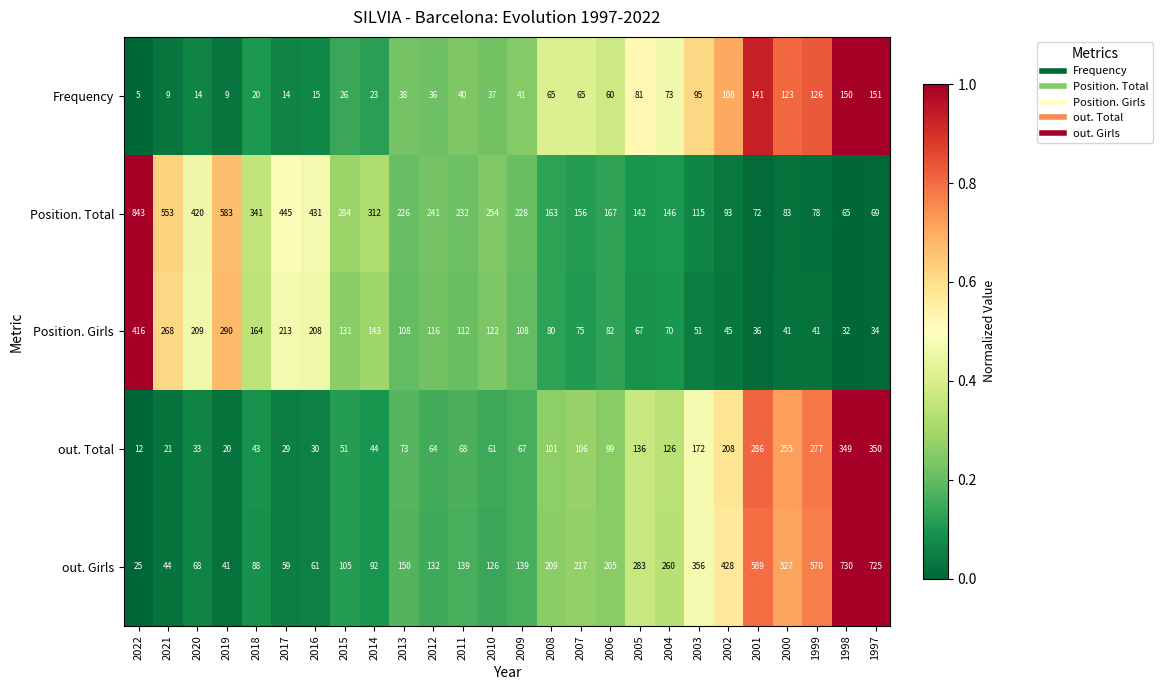

Is it true that out. Total equals 44 at 2014?

True